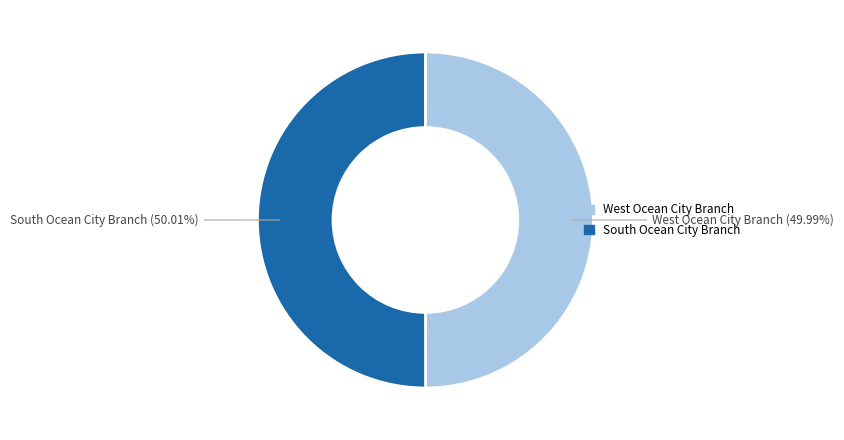

What is the total percentage of South Ocean City Branch and West Ocean City Branch?

100.0%